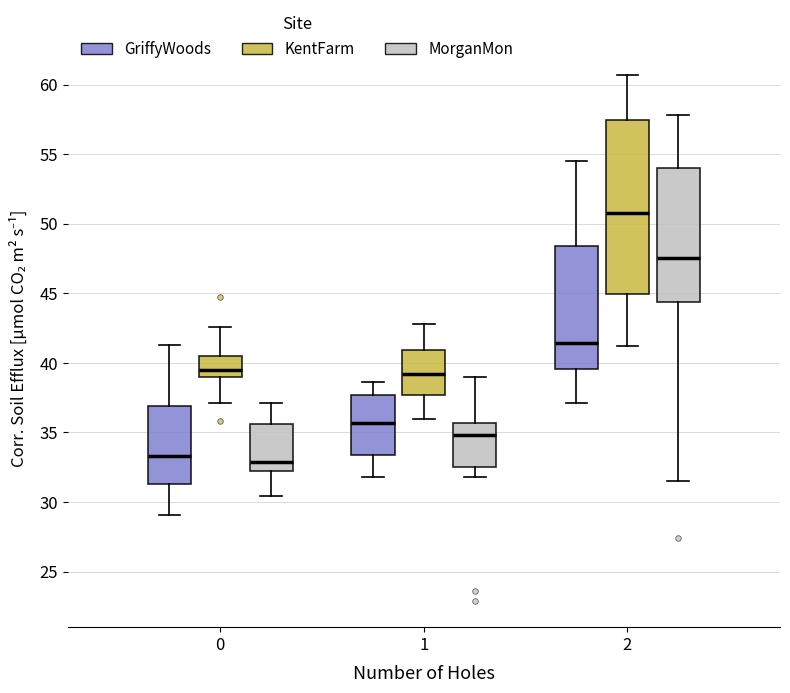

Which box is the tallest, from its lower edge to its upper edge?

2 (KentFarm)